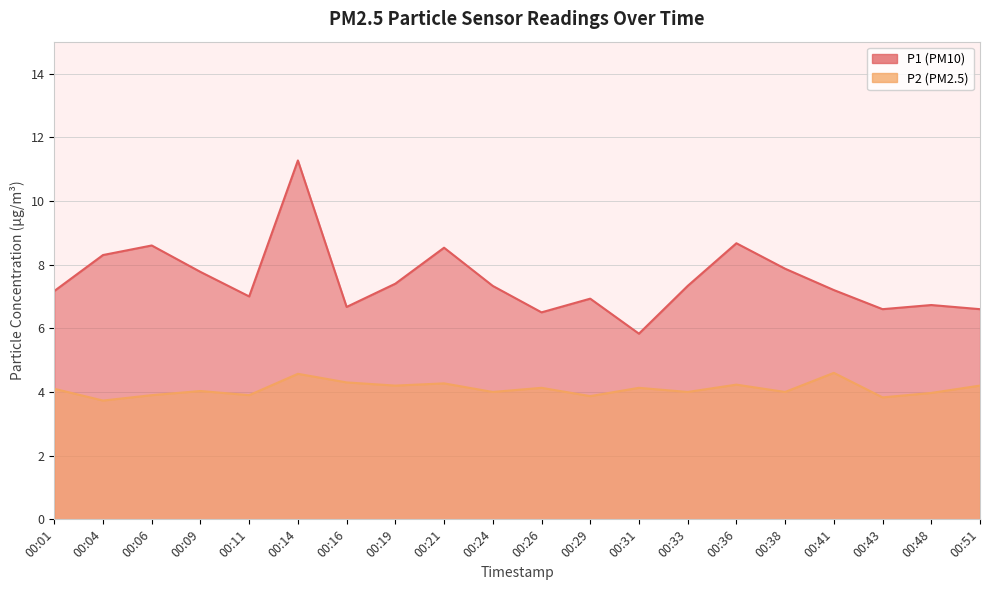

Reading right to left, what are all the values shown in this chart?

P1: 6.6	6.7	6.6	7.2	7.9	8.7	7.3	5.8	6.9	6.5	7.3	8.5	7.4	6.7	11.3	7.0	7.8	8.6	8.3	7.2
P2: 4.2	4.0	3.8	4.6	4.0	4.2	4.0	4.1	3.9	4.1	4.0	4.3	4.2	4.3	4.6	3.9	4.0	3.9	3.7	4.1